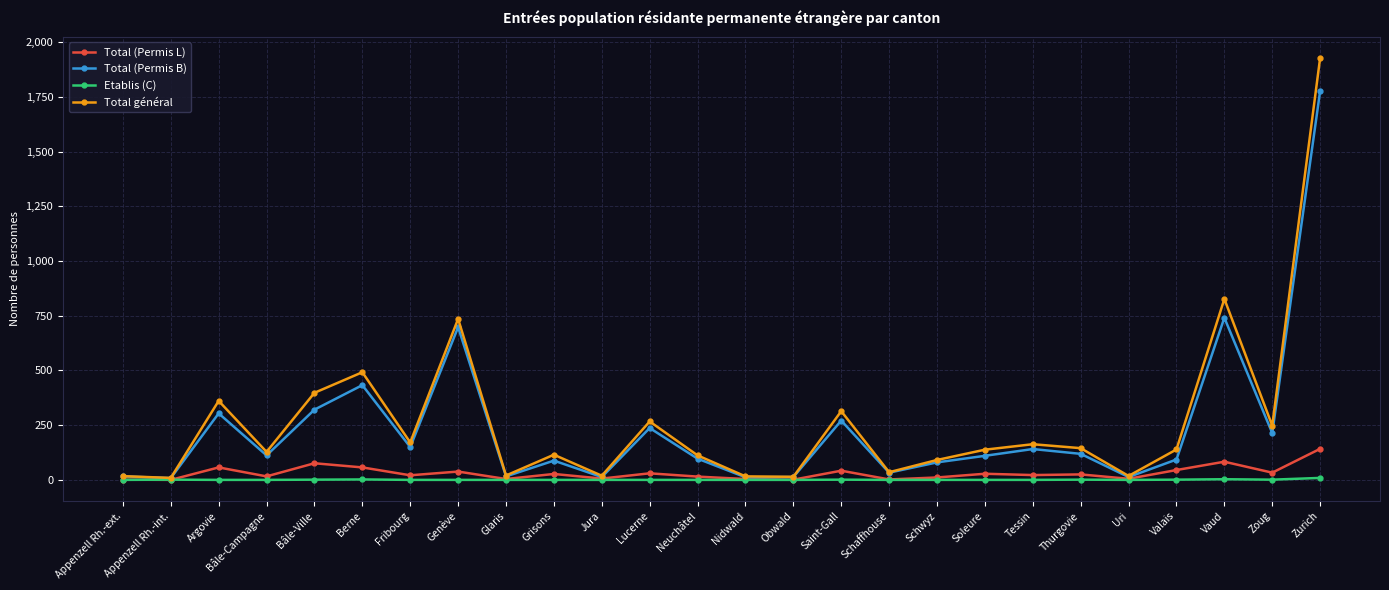

At which category is the sum across all series the highest?

Zurich